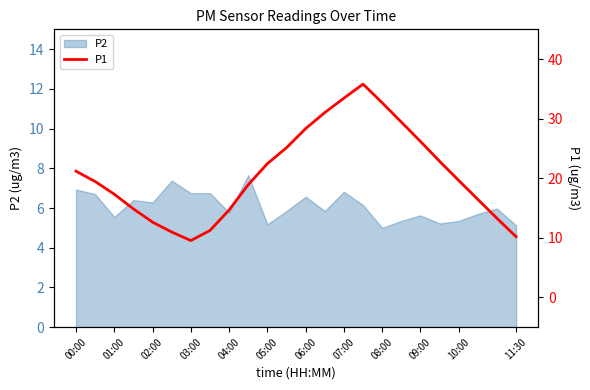

The value of P2 at 06:00 is 6.6. True or false?

True